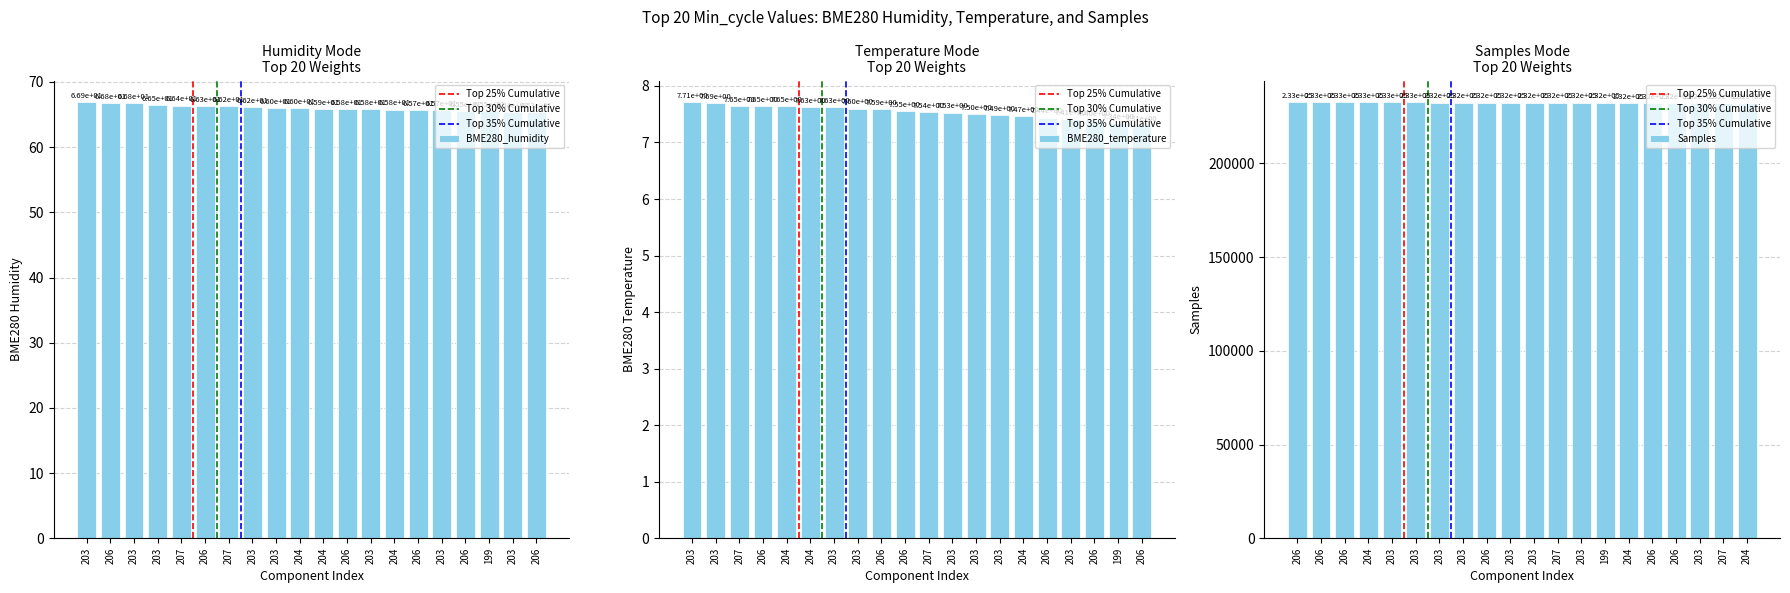

Which has a higher value, 203 or 207?

207